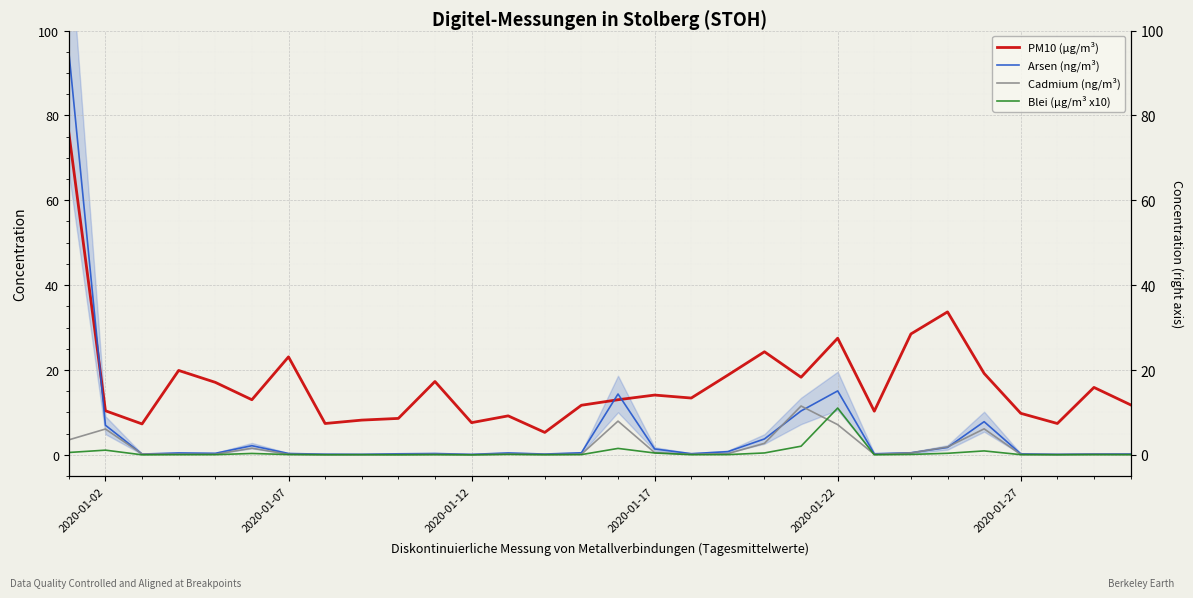

In Cadmium (ng/m³), how many points are lower than both neighbors (excluding endpoints)?

7